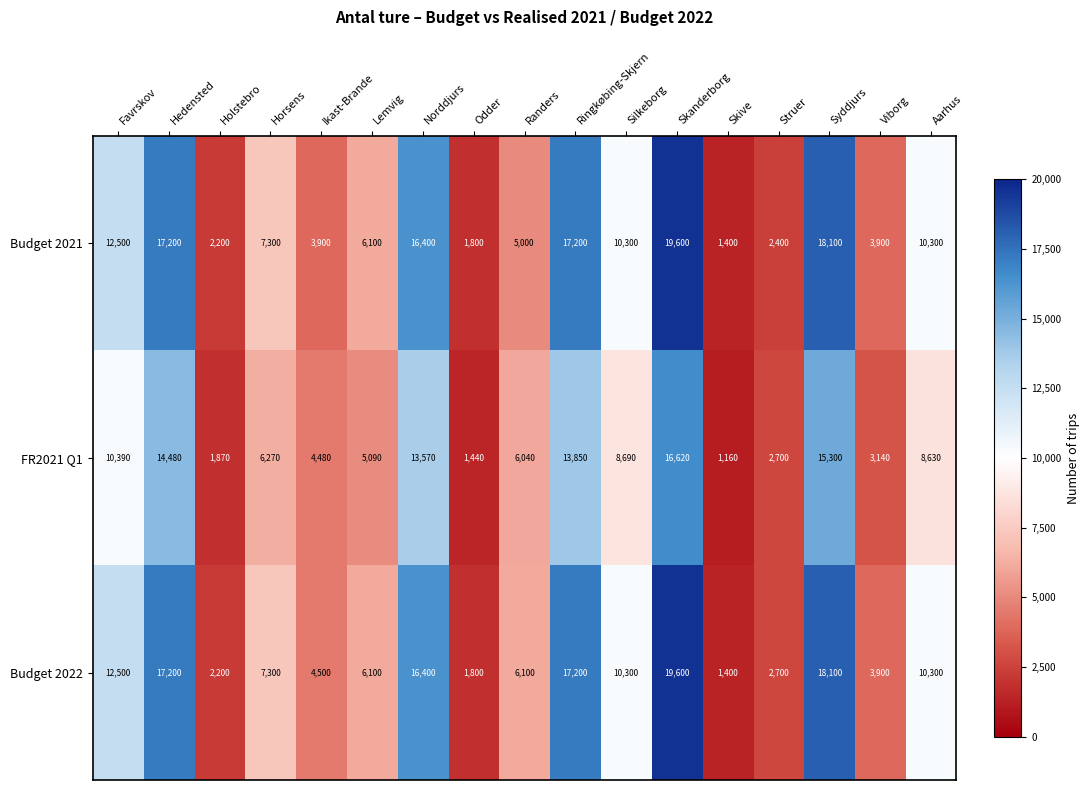

What is the difference between the highest and lowest values at Lemvig?

1010